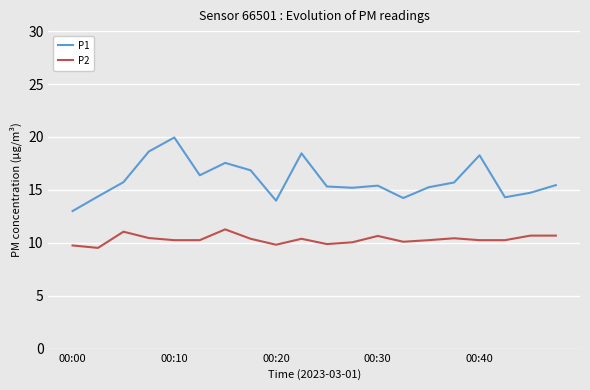

Rank the series by their maximum value, from lowest to highest.

P2, P1